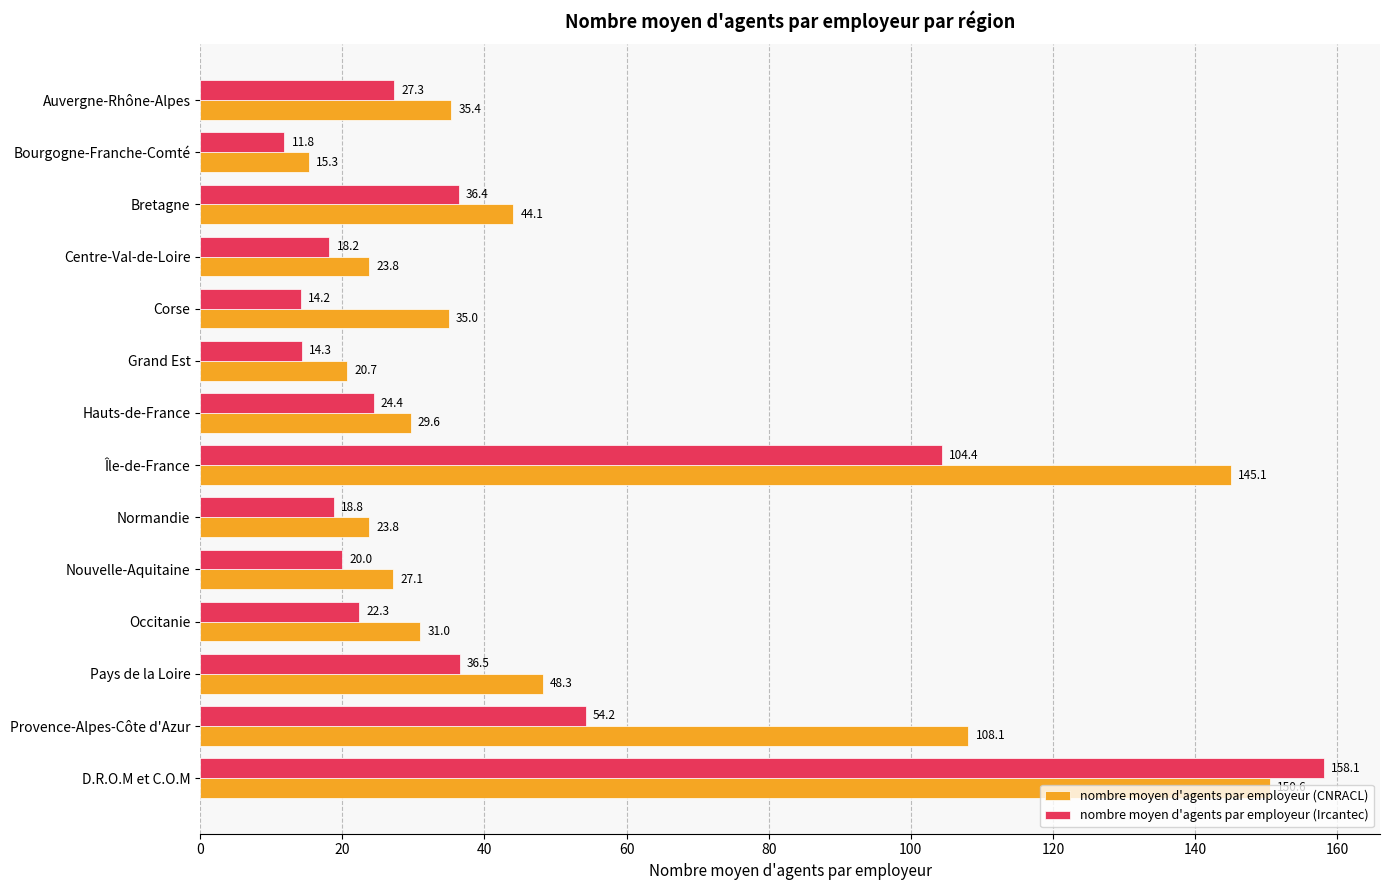

Where is nombre moyen d'agents par employeur (Ircantec) nearest to the value 84?

Île-de-France